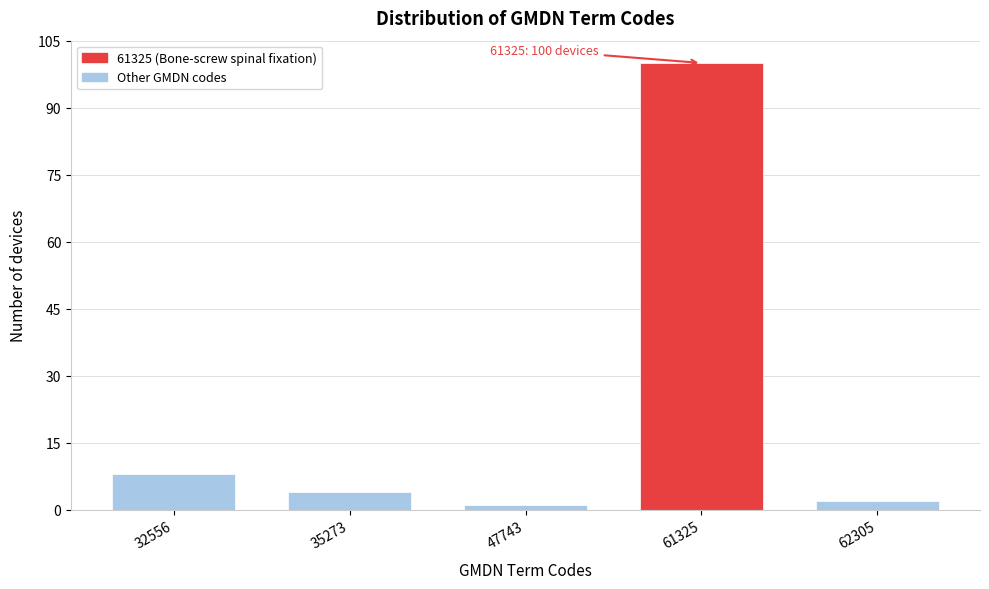

Reading left to right, extract all data points from this chart.

32556=8	35273=4	47743=1	61325=100	62305=2